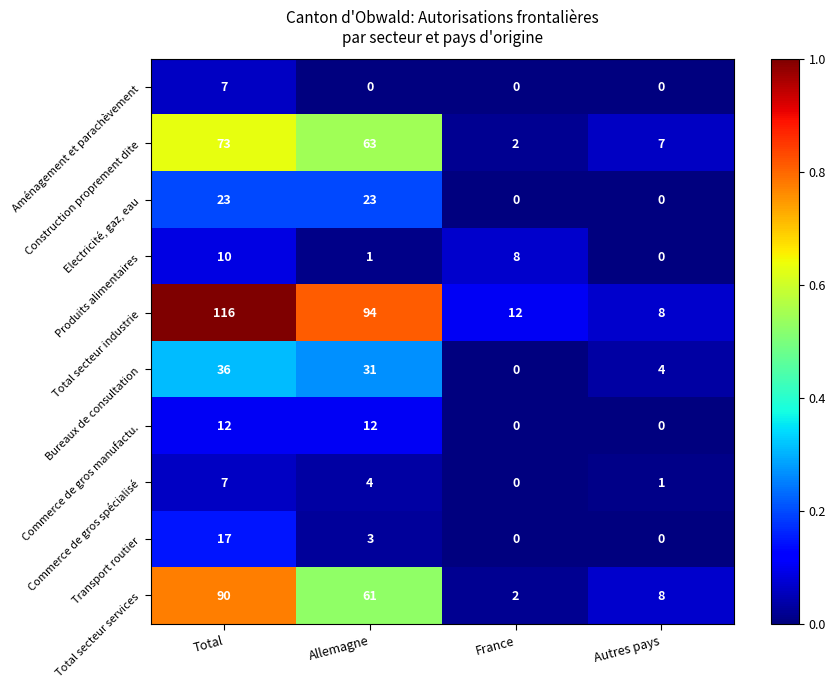

At Allemagne, list the series in order from smallest to largest.

Aménagement et parachèvement, Produits alimentaires, Transport routier, Commerce de gros spécialisé, Commerce de gros manufactu., Electricité, gaz, eau, Bureaux de consultation, Total secteur services, Construction proprement dite, Total secteur industrie